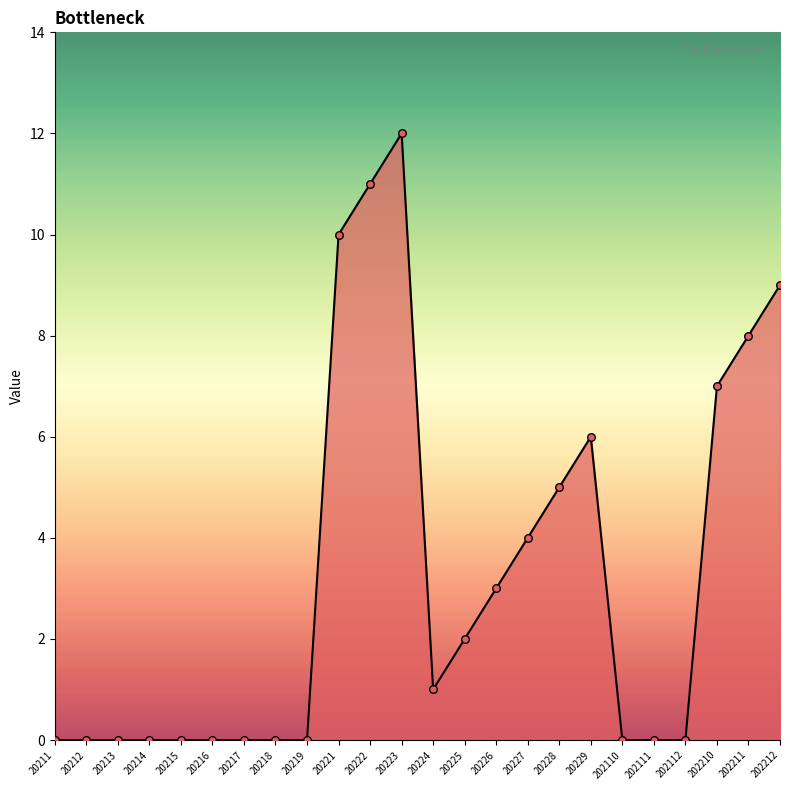

What is the ratio of the value at 20221 to the value at 20227?

2.5